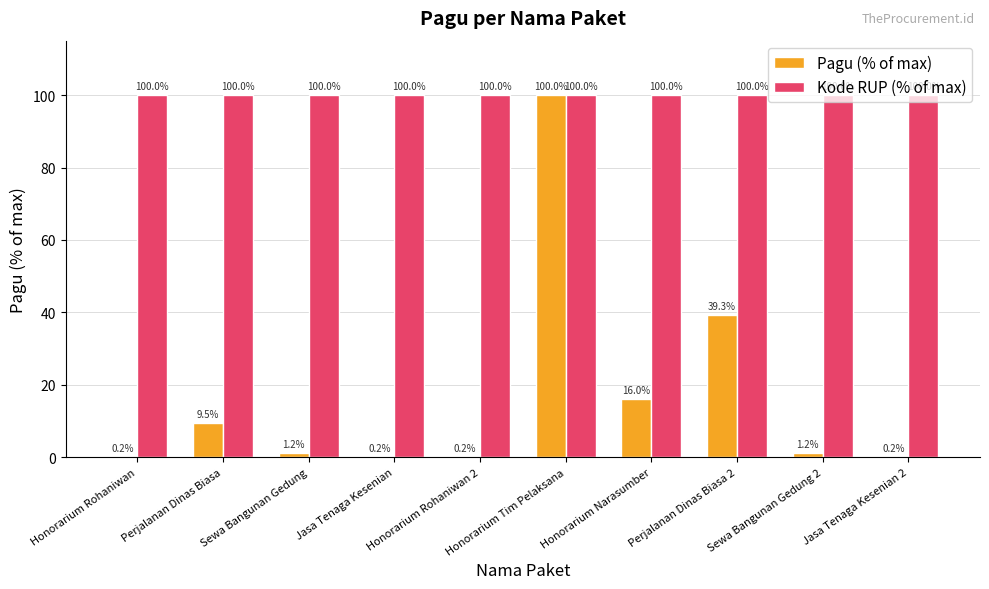

Is the value of Pagu (% of max) at Jasa Tenaga Kesenian greater than the value of Kode RUP (% of max) at Perjalanan Dinas Biasa?

No